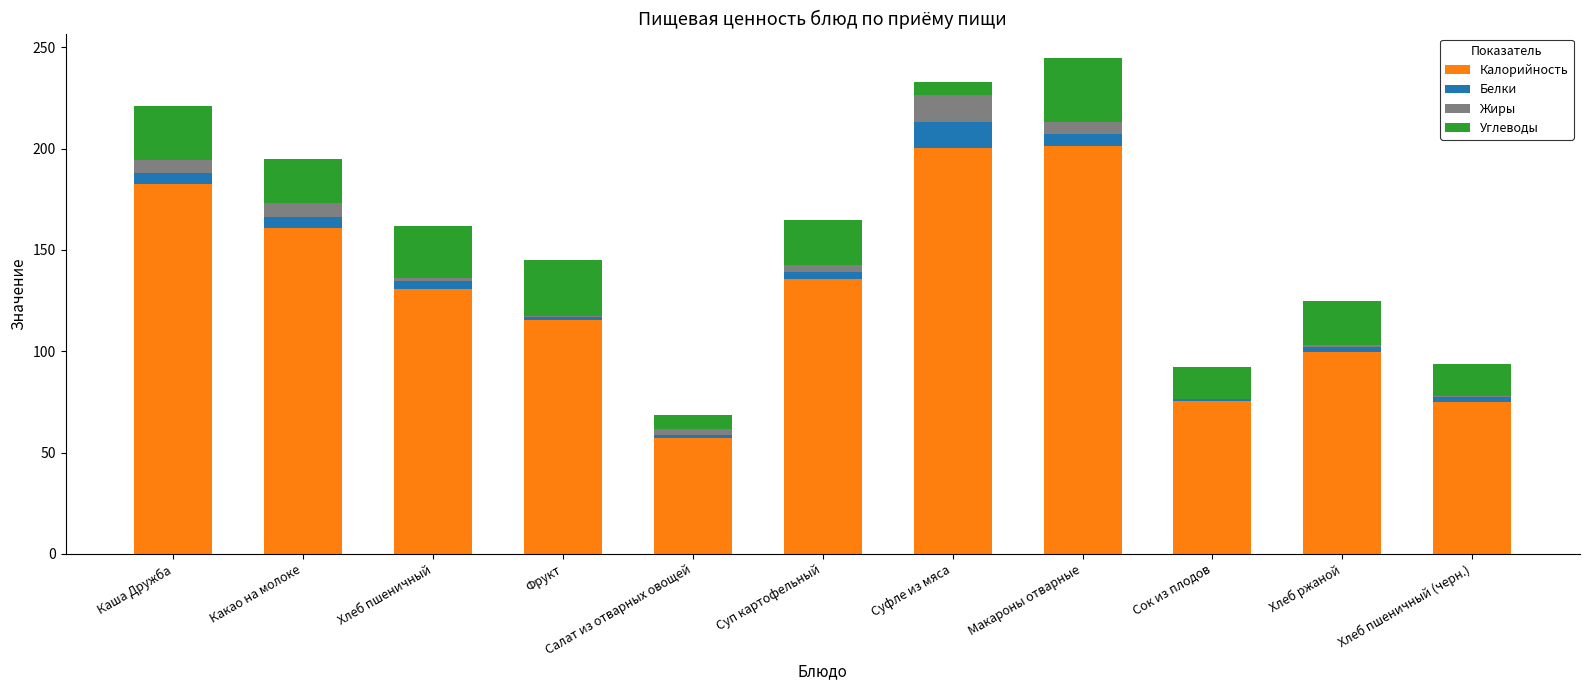

True or false: Калорийность has a value of 314.2 at Каша Дружба.

False